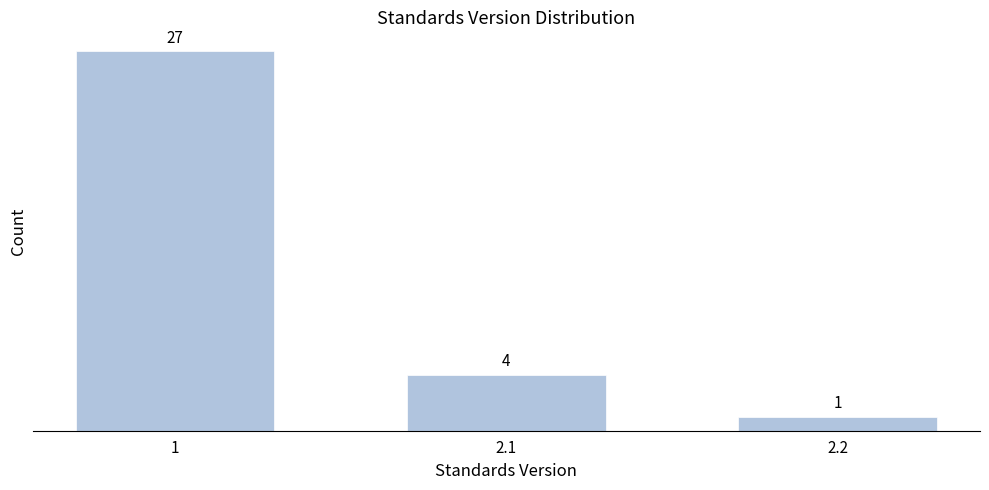

Reading left to right, list all the values displayed in this chart.

27	4	1